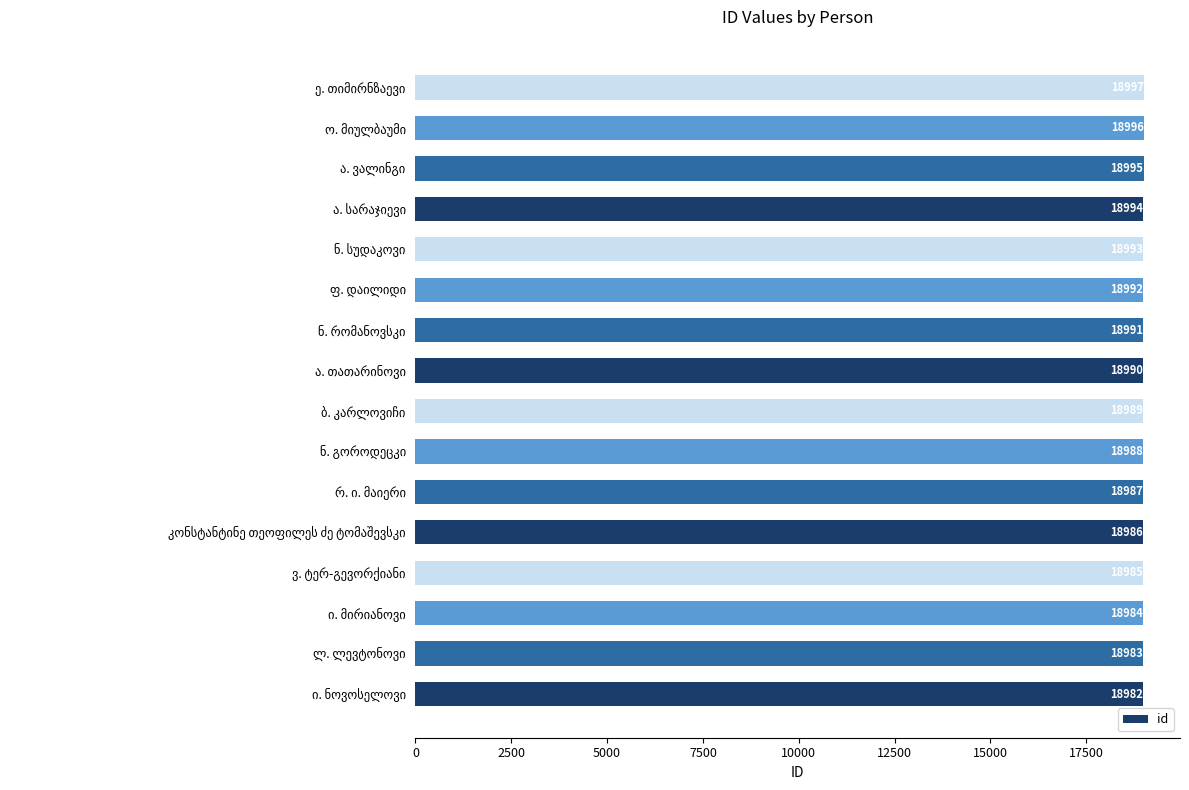

Reading bottom to top, what are all the values shown in this chart?

18982	18983	18984	18985	18986	18987	18988	18989	18990	18991	18992	18993	18994	18995	18996	18997